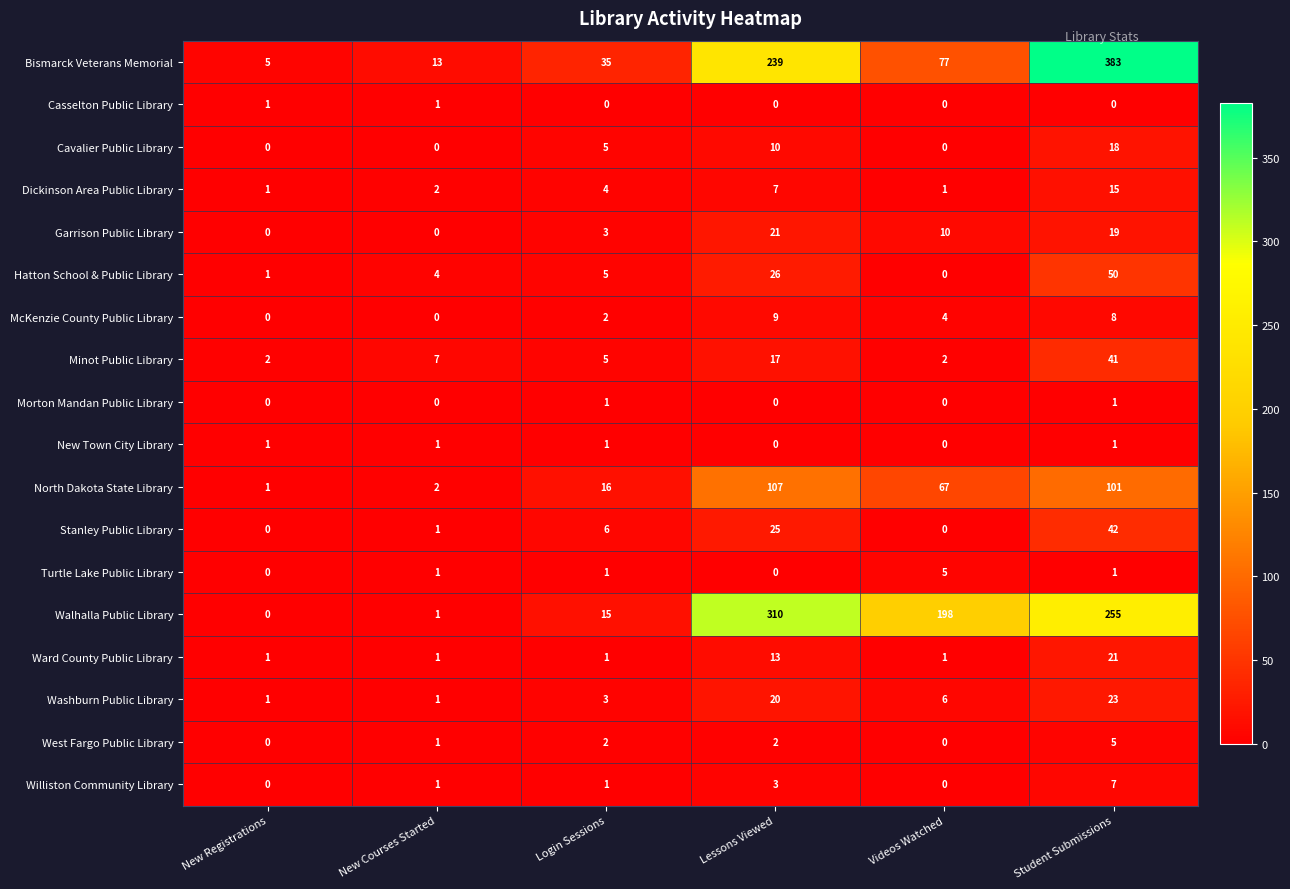

At which label is Minot Public Library closest to 21?

Lessons Viewed